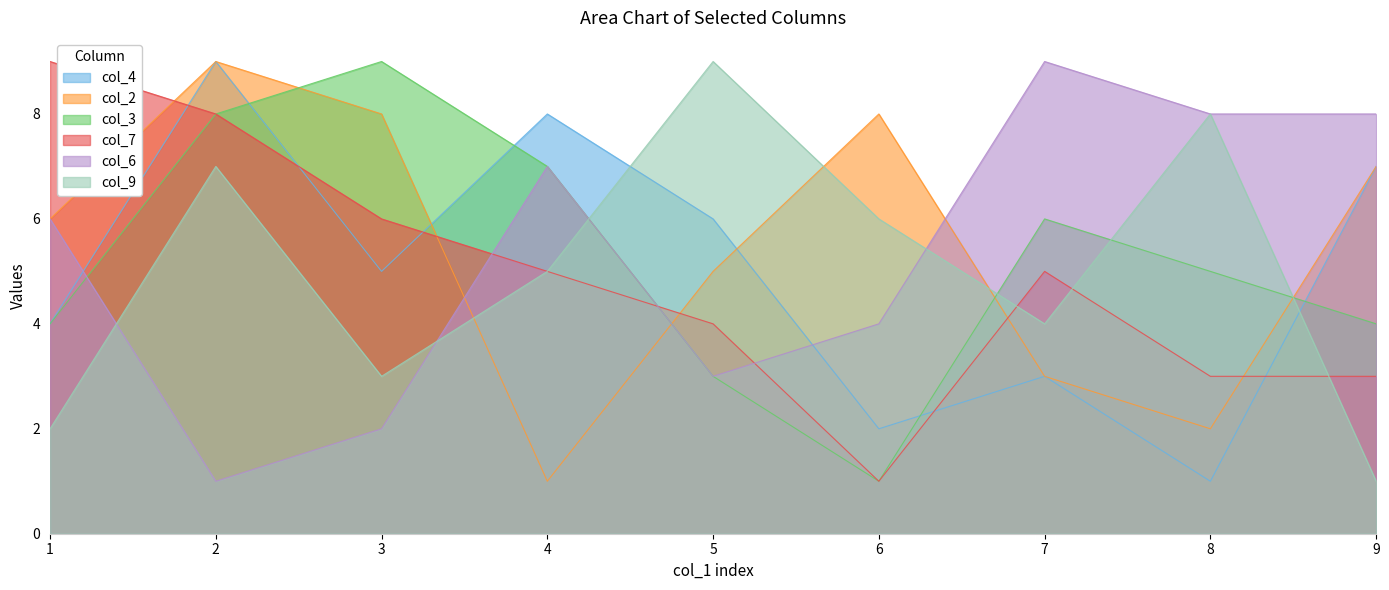

At how many categories does at least one series exceed 4?

9